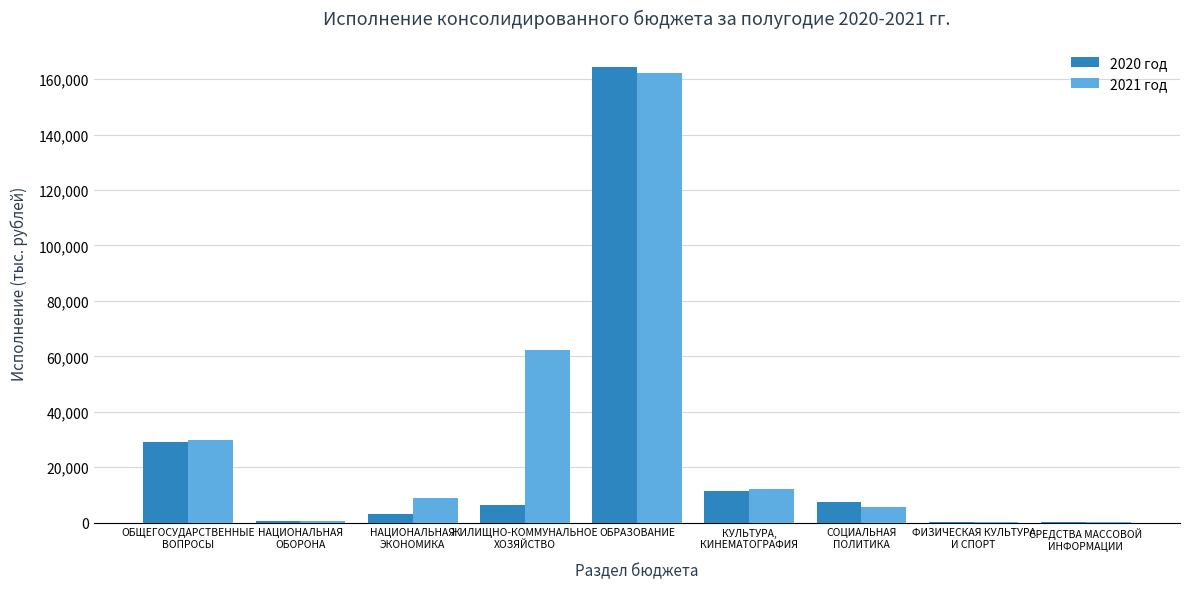

What is the sum of all 2020 год values?

222714.4